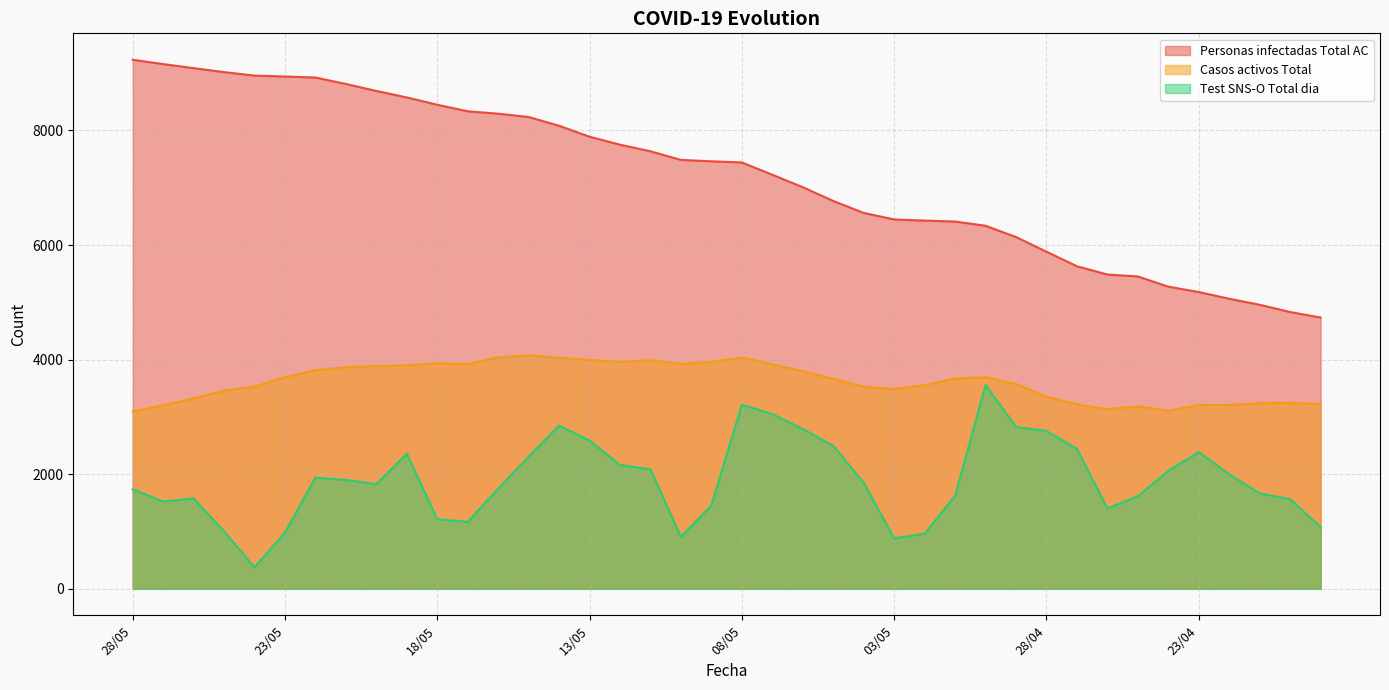

List the series in order of their overall mean, highest first.

Personas infectadas Total AC, Casos activos Total, Test SNS-O Total dia